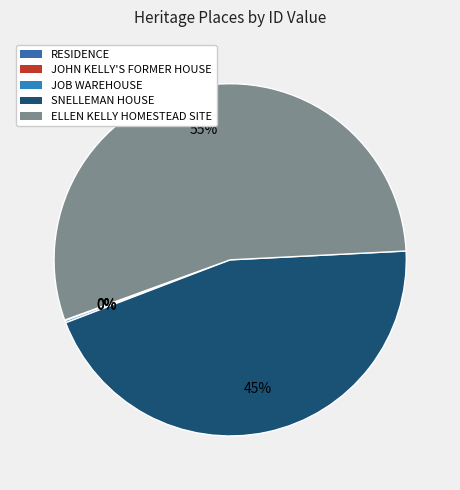

Which category has the biggest portion of the pie?

ELLEN KELLY HOMESTEAD SITE